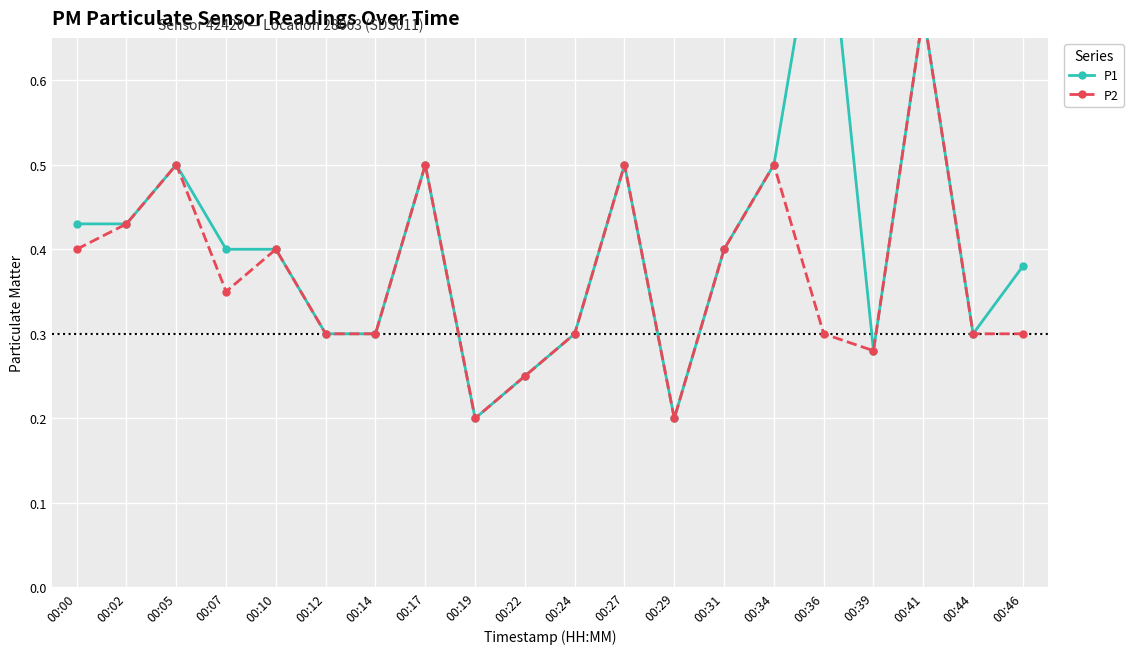

What is the greatest value displayed?

0.8